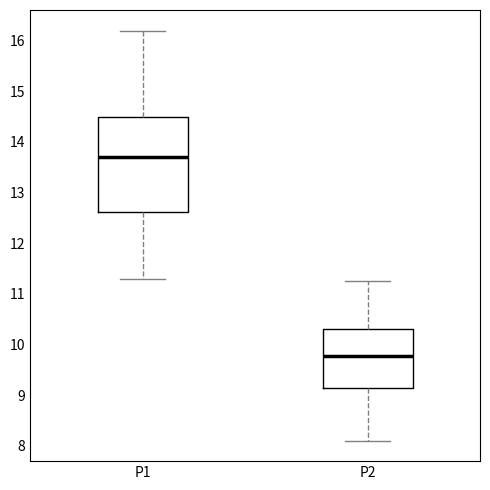

Which box's median line is the lowest?

P2